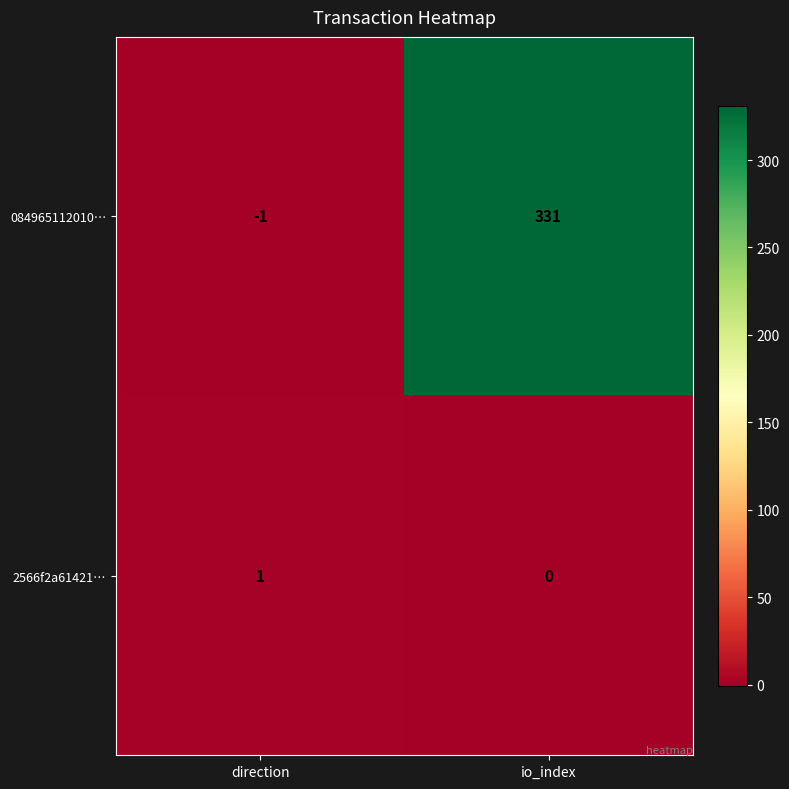

How many data points does each series have?

2